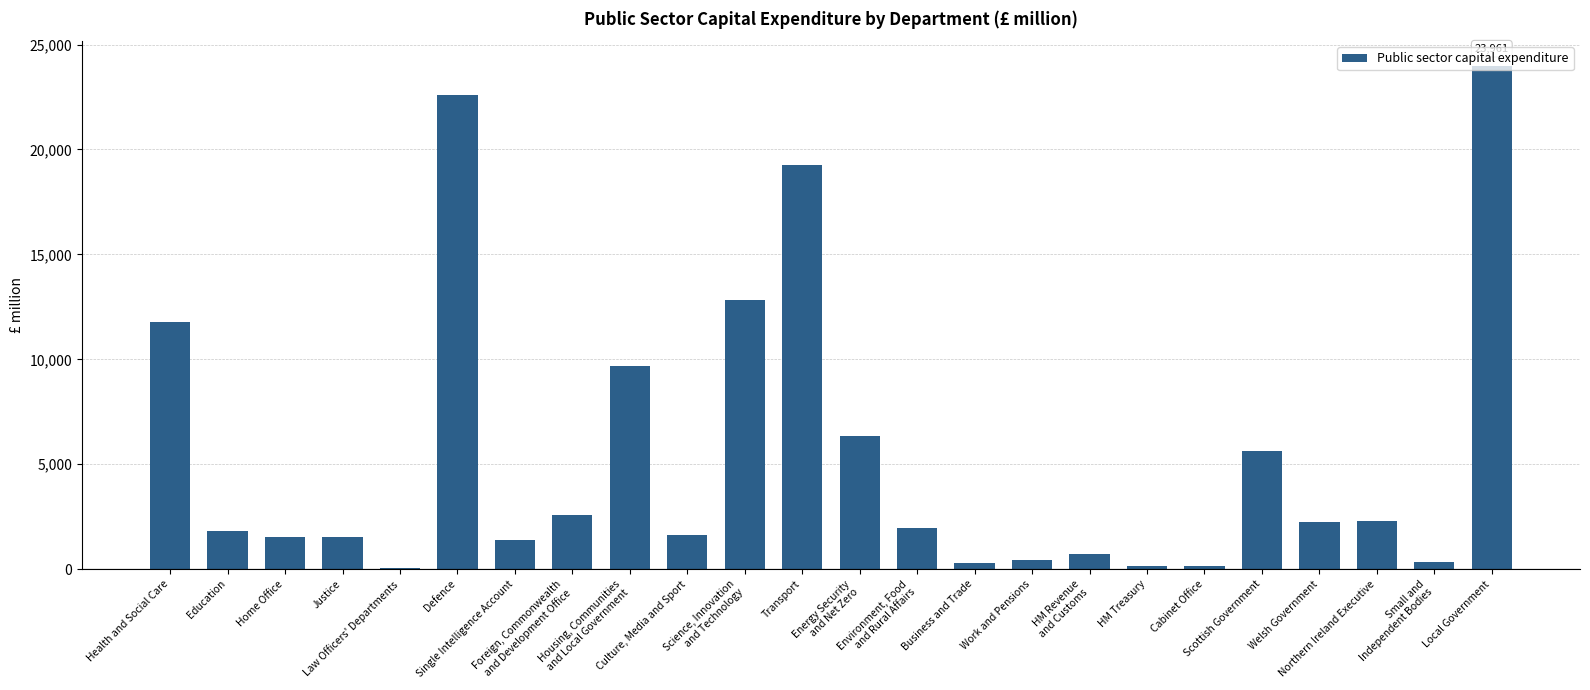

What value does the data have at Justice, to the nearest 50?

1550